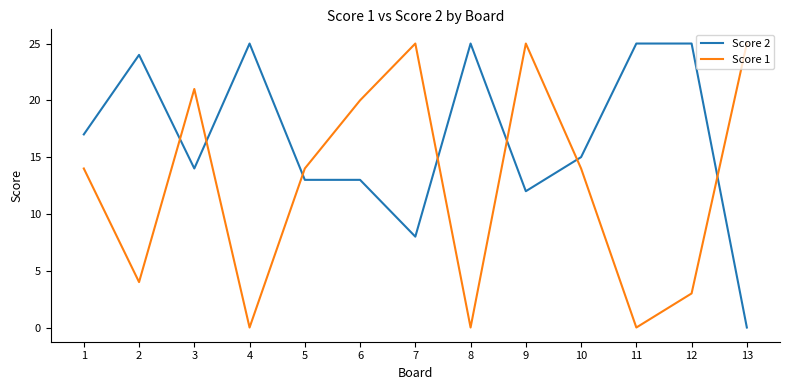

What are all the series names shown in the legend?

Score 2, Score 1